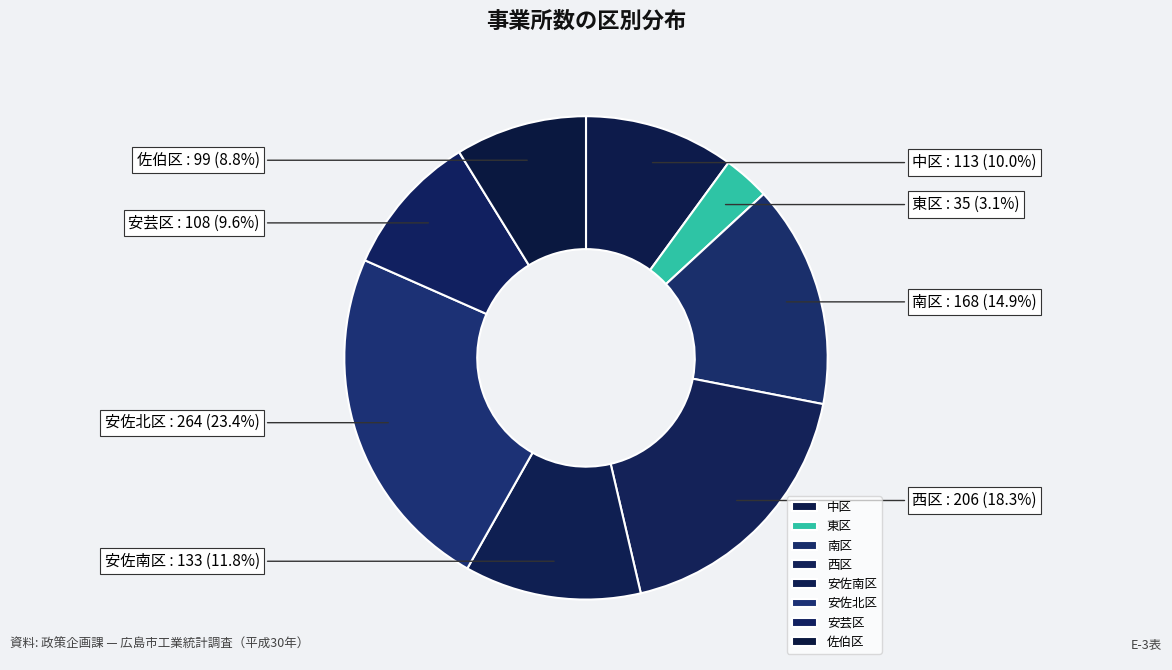

True or false: 東区 accounts for 3% of the total.

True